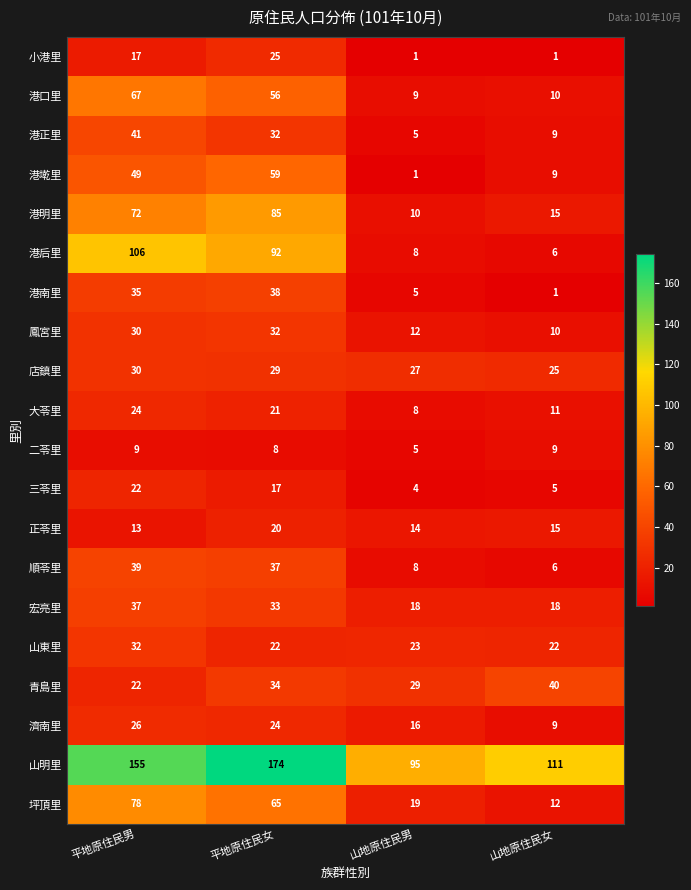

Is it true that 港墘里 equals 49 at 平地原住民男?

True